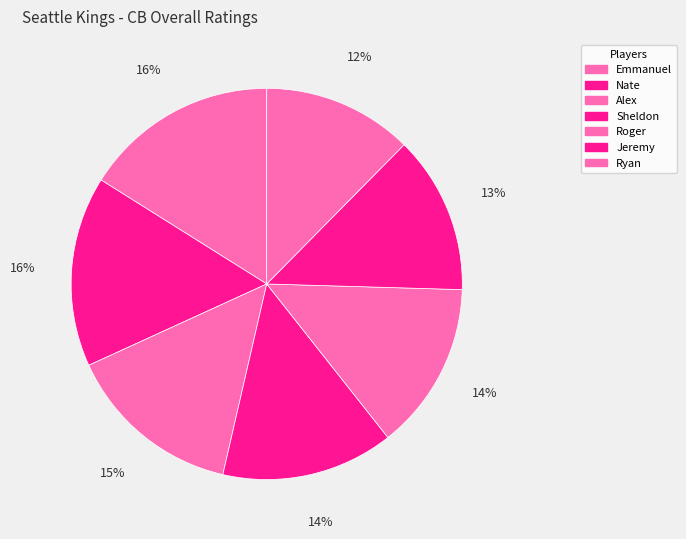

Is it true that Roger is 7% of the pie?

False